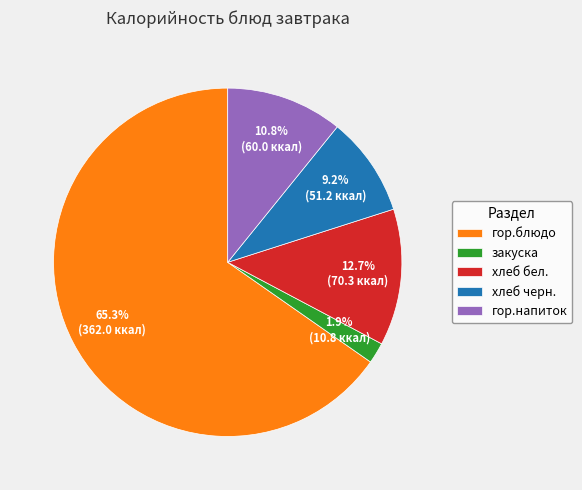

How many segments does this pie chart have?

5